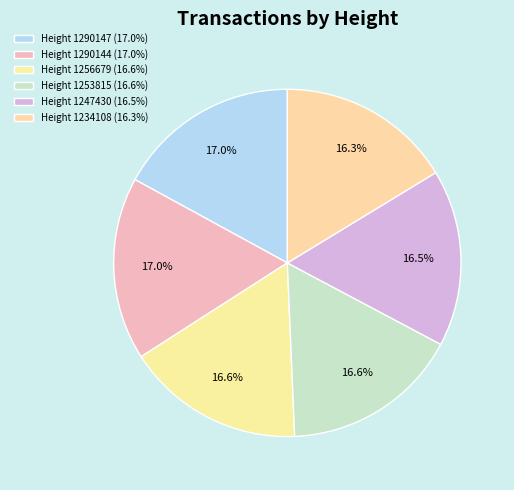

Does Height 1290147 represent more than half of the total?

No